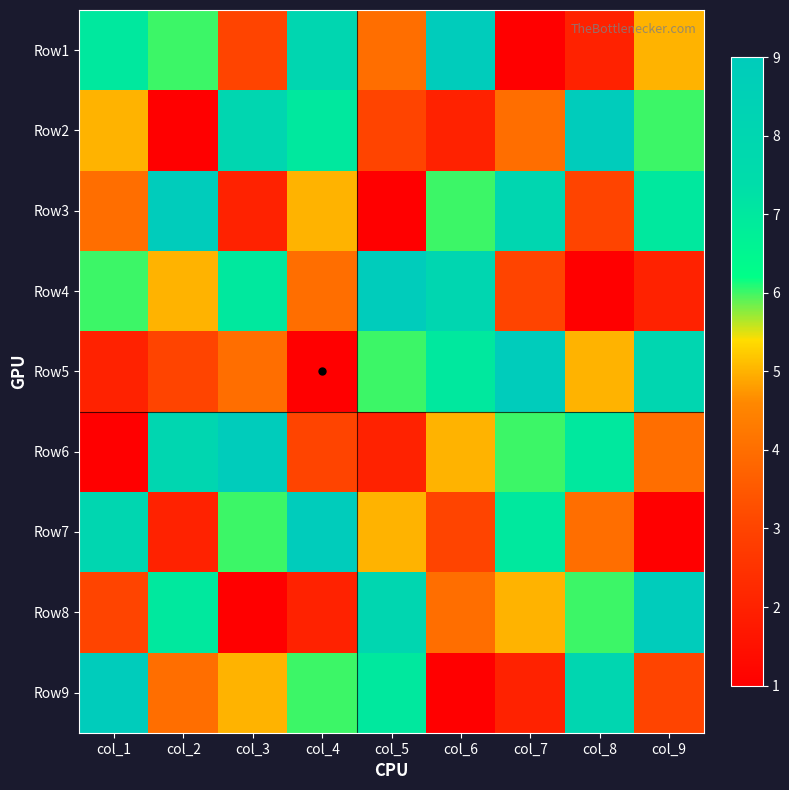

Between col_6 and col_7, which is larger?

col_6